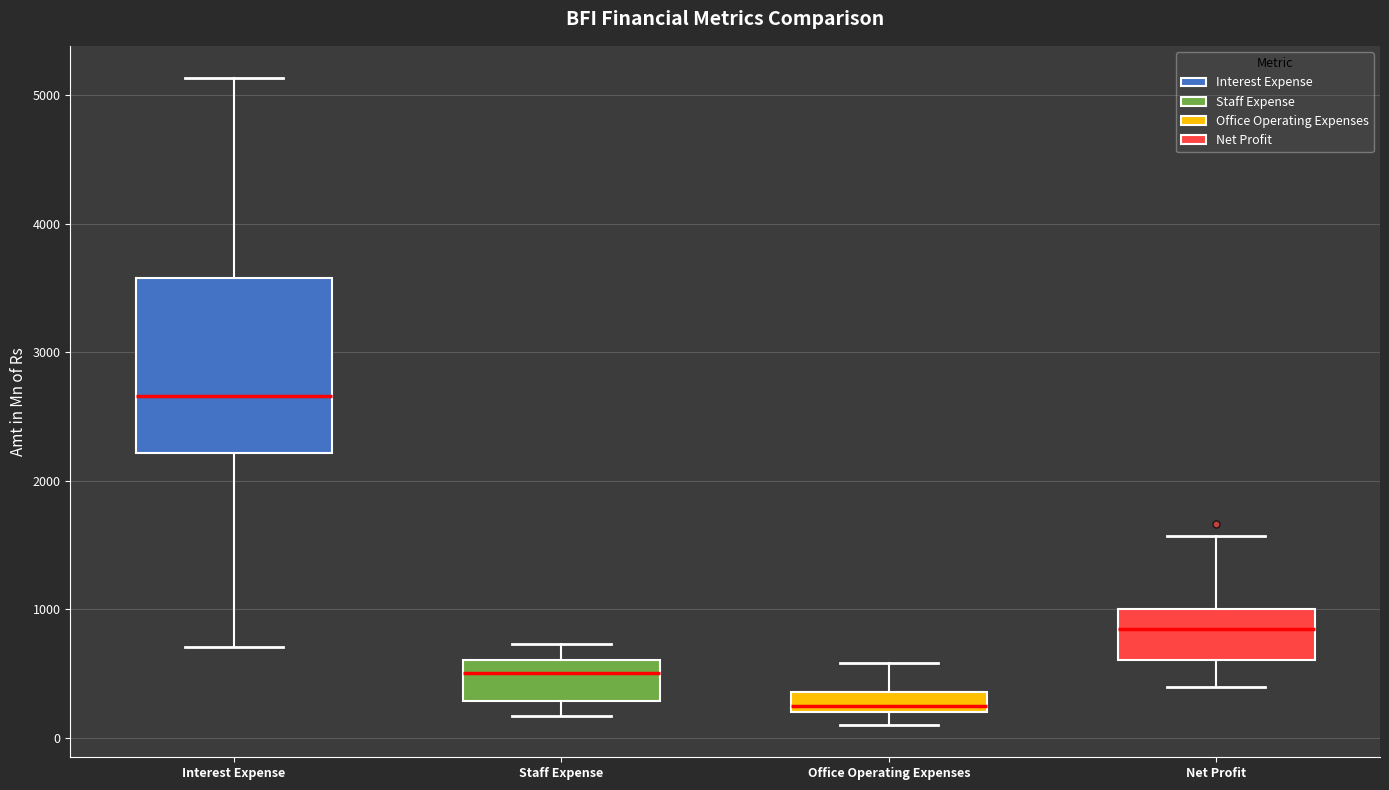

Reading left to right, read every box against the y-axis: the position of its median line, the range the box covers, and the ends of its whiskers. The values are not printed on the chart, so give them approximately, as read against the axis.

Interest Expense: median 2700, box 2200 to 3600, whiskers 700 to 5100
Staff Expense: median 500, box 300 to 600, whiskers 200 to 700
Office Operating Expenses: median 200 (just above the box's lower edge), box 200 to 400, whiskers 100 to 600
Net Profit: median 800, box 600 to 1000, whiskers 400 to 1600